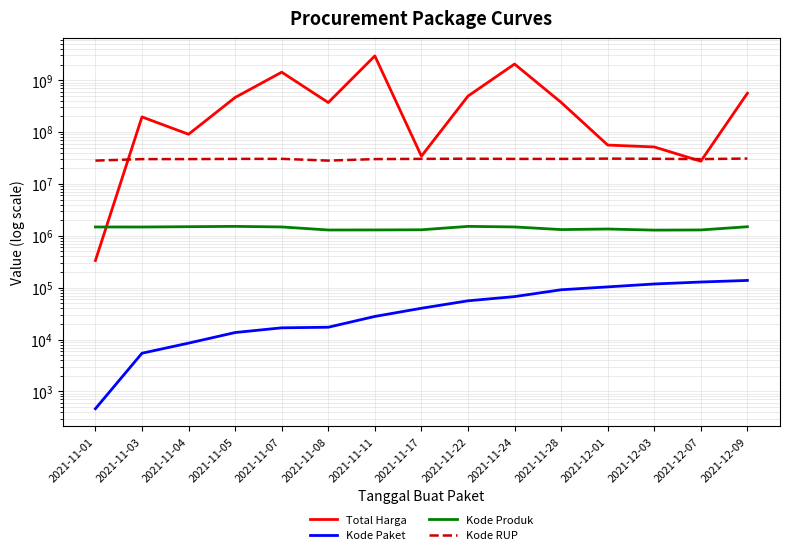

Reading right to left, transcribe all the data shown in this chart.

Total Harga: 559971000	27412000	51601000	56152800	373404000	2045327100	493000000	34292000	2938963240	370566000	1425867900	464002100	90672075	195713270	333600
Kode Paket: 137876	128516	117783	103541	91101	67279	55826	40112	27891	17272	16823	13652	8530	5449	464
Kode Produk: 1495514	1297110	1286873	1350905	1318333	1481562	1519260	1305852	1297110	1294388	1481562	1519264	1498322	1477921	1479674
Kode RUP: 30852642	30089034	30527421	30745112	30363247	30352738	30636058	30416731	30089034	28171469	30428912	30372232	30089034	30089034	28171087